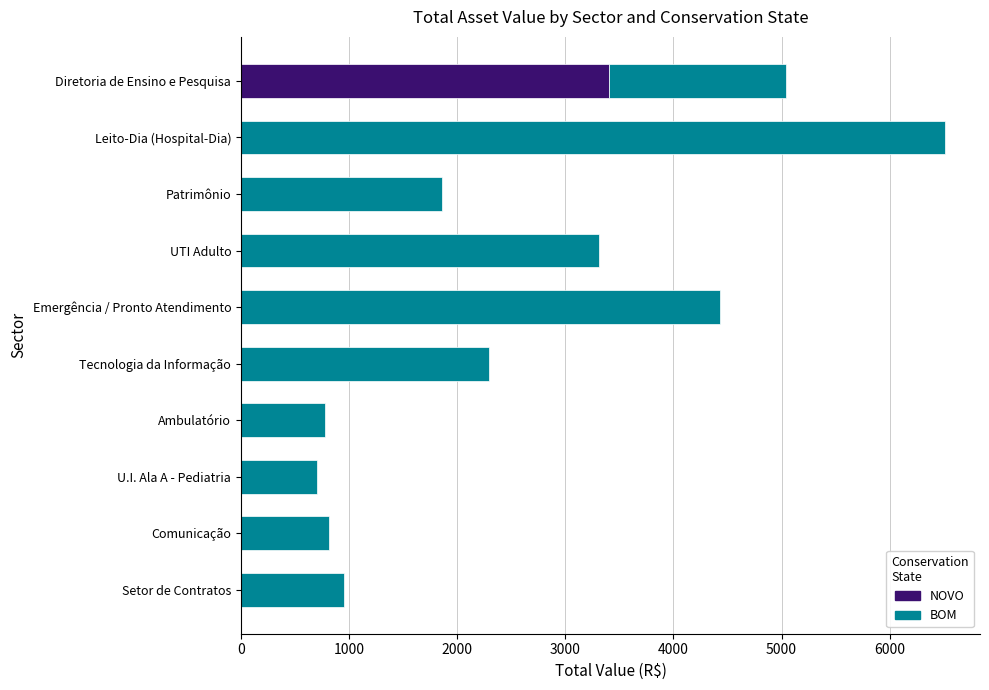

How many distinct data groups are displayed?

2